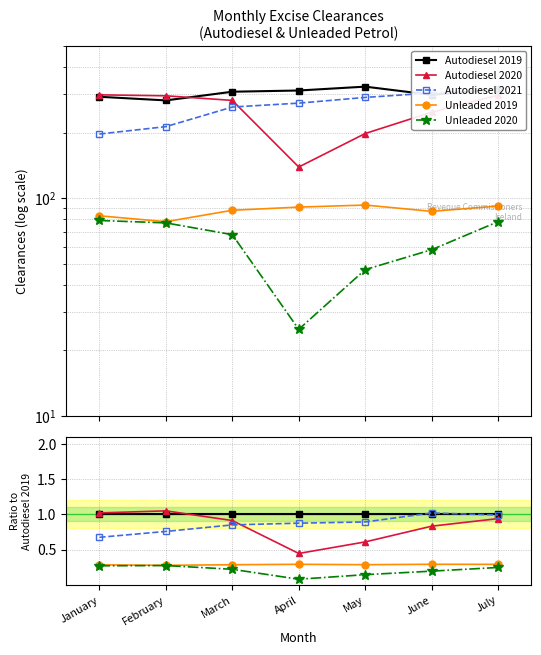

What is the average value of the Autodiesel 2019 series?

1.0